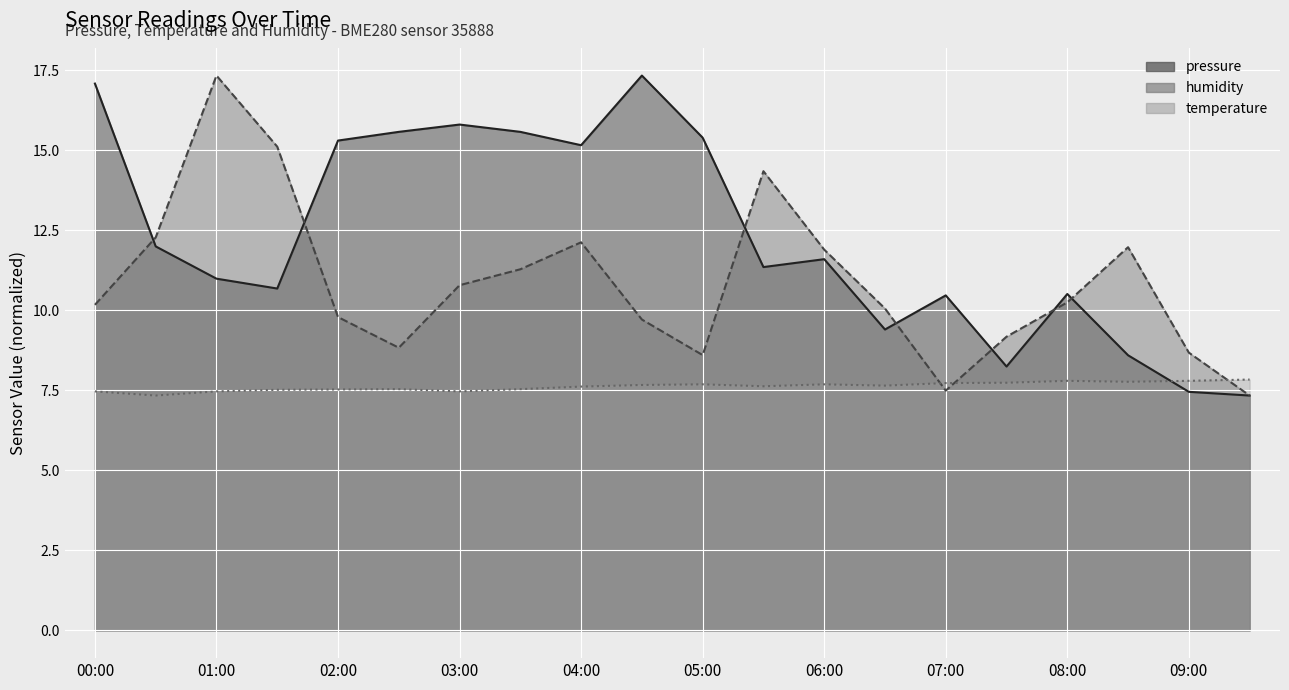

Reading left to right, what are all the values shown in this chart?

pressure: 00:00=17.1	00:30=12.0	01:00=11.0	01:30=10.7	02:00=15.3	02:30=15.6	03:00=15.8	03:30=15.6	04:00=15.2	04:30=17.3	05:00=15.4	05:30=11.4	06:00=11.6	06:30=9.4	07:00=10.5	07:30=8.2	08:00=10.5	08:30=8.6	09:00=7.5	09:30=7.3
temperature: 00:00=7.5	00:30=7.3	01:00=7.5	01:30=7.5	02:00=7.5	02:30=7.5	03:00=7.5	03:30=7.5	04:00=7.6	04:30=7.7	05:00=7.7	05:30=7.6	06:00=7.7	06:30=7.7	07:00=7.7	07:30=7.7	08:00=7.8	08:30=7.8	09:00=7.8	09:30=7.8
humidity: 00:00=10.2	00:30=12.3	01:00=17.3	01:30=15.1	02:00=9.8	02:30=8.8	03:00=10.8	03:30=11.3	04:00=12.1	04:30=9.7	05:00=8.6	05:30=14.4	06:00=11.9	06:30=10.1	07:00=7.5	07:30=9.2	08:00=10.3	08:30=12.0	09:00=8.7	09:30=7.3